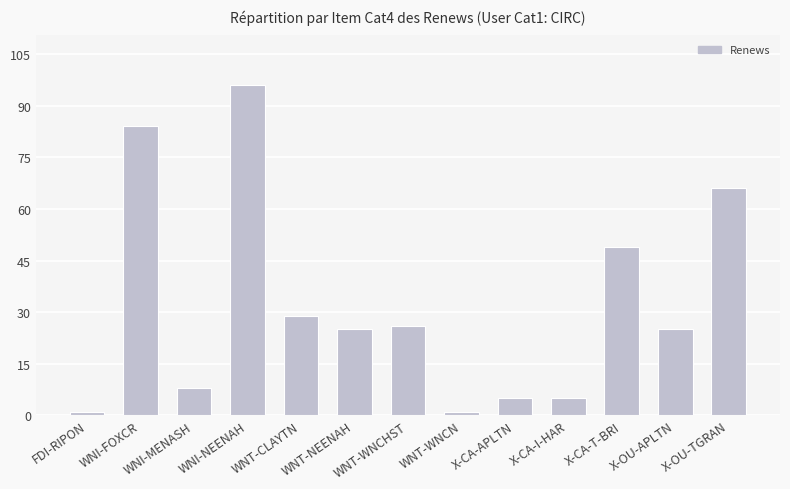

How many series are shown in this chart?

1